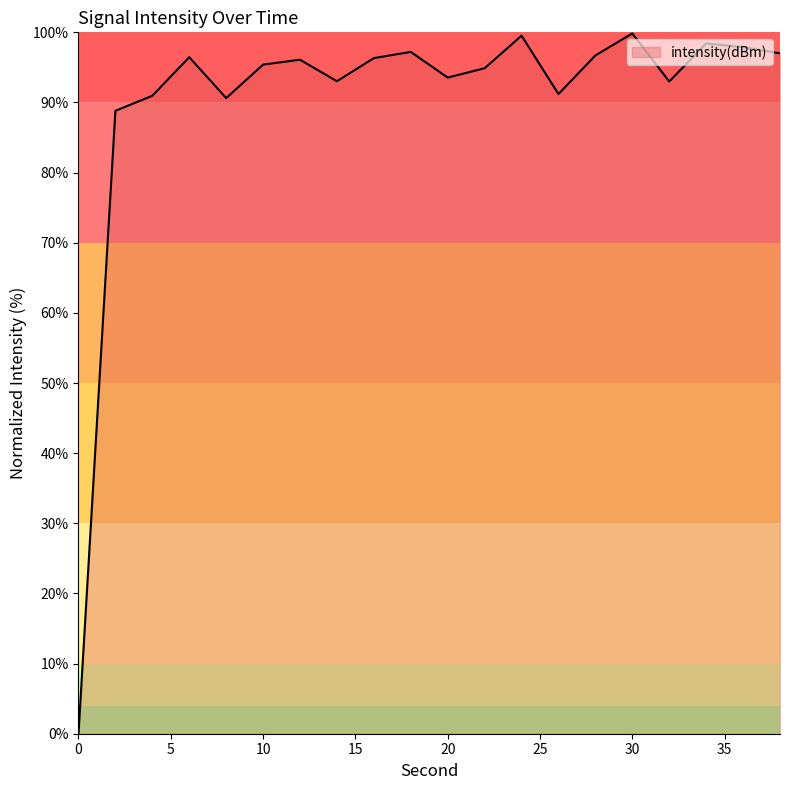

What is the difference between the maximum and minimum values?

99.8